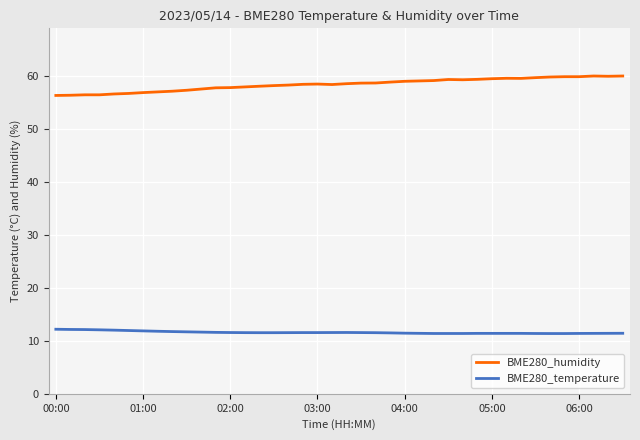

List the series in order of their overall mean, highest first.

BME280_humidity, BME280_temperature